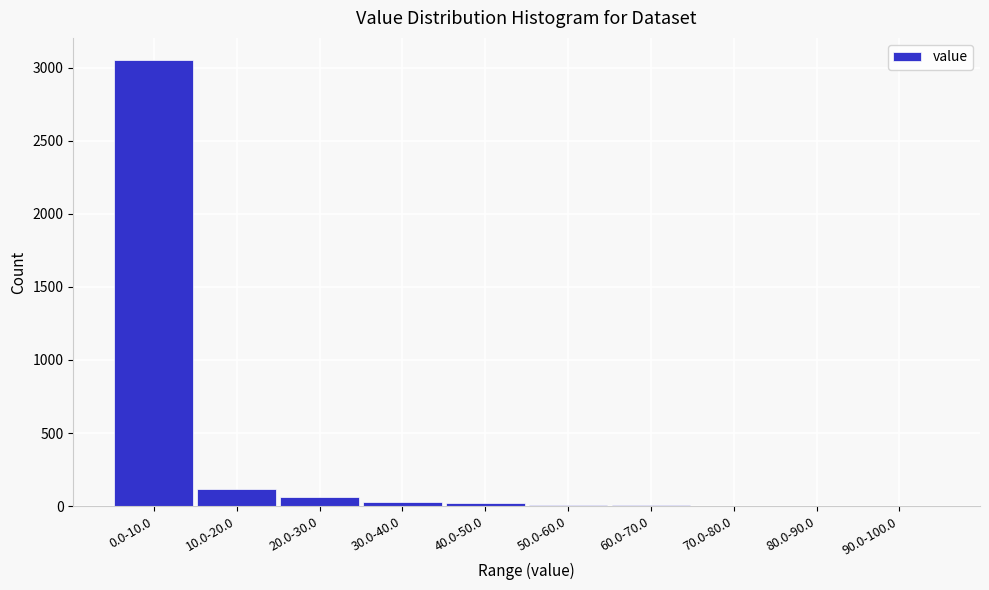

What is the sum of all values?

3309